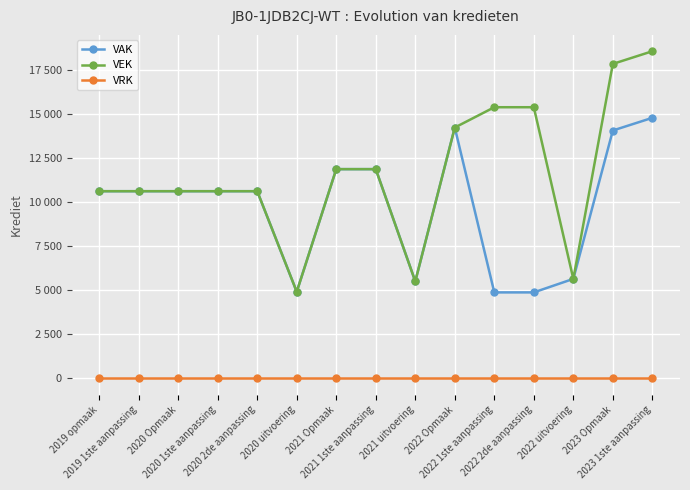

True or false: VAK has more than 2 interior local peaks.

False